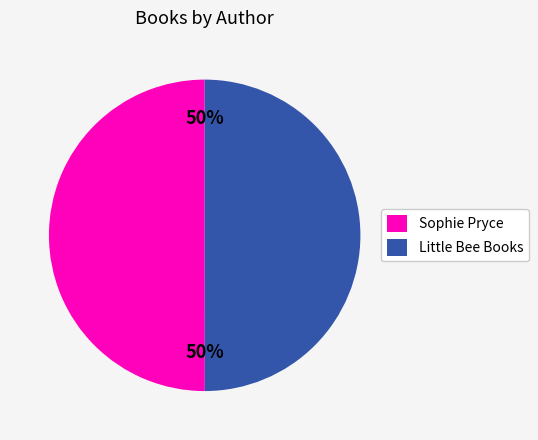

True or false: Little Bee Books accounts for 50% of the total.

True